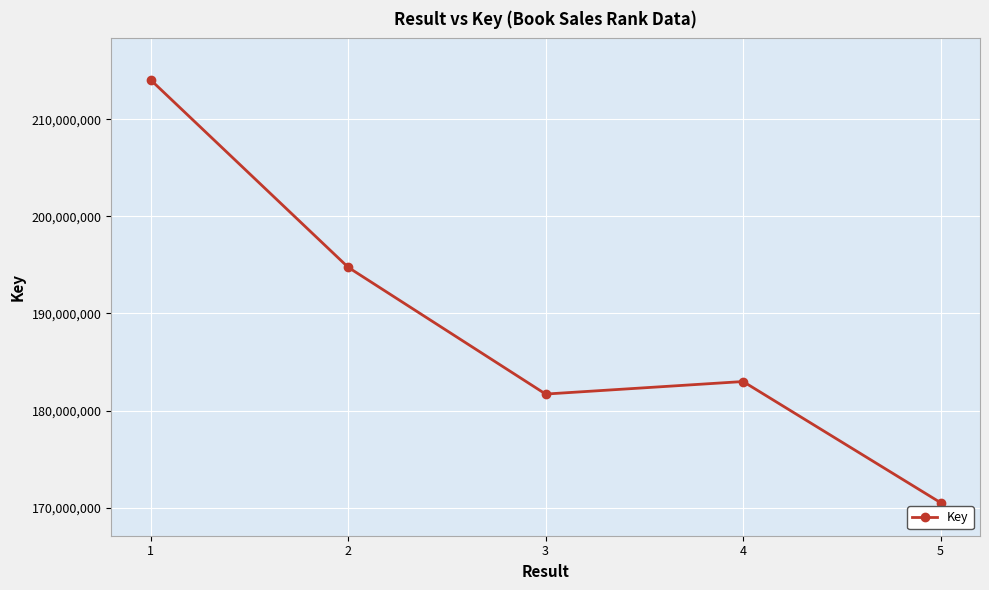

List the labels in order of value, largest first.

1, 2, 4, 3, 5